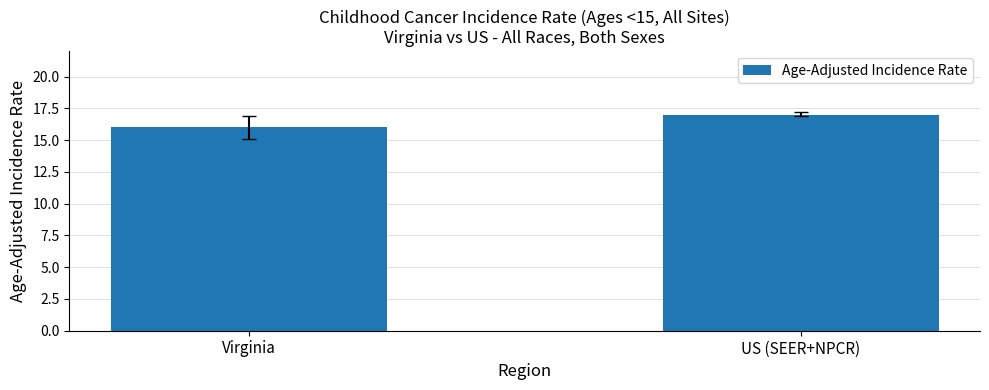

What is the label of the 2nd bar from the right?

Virginia